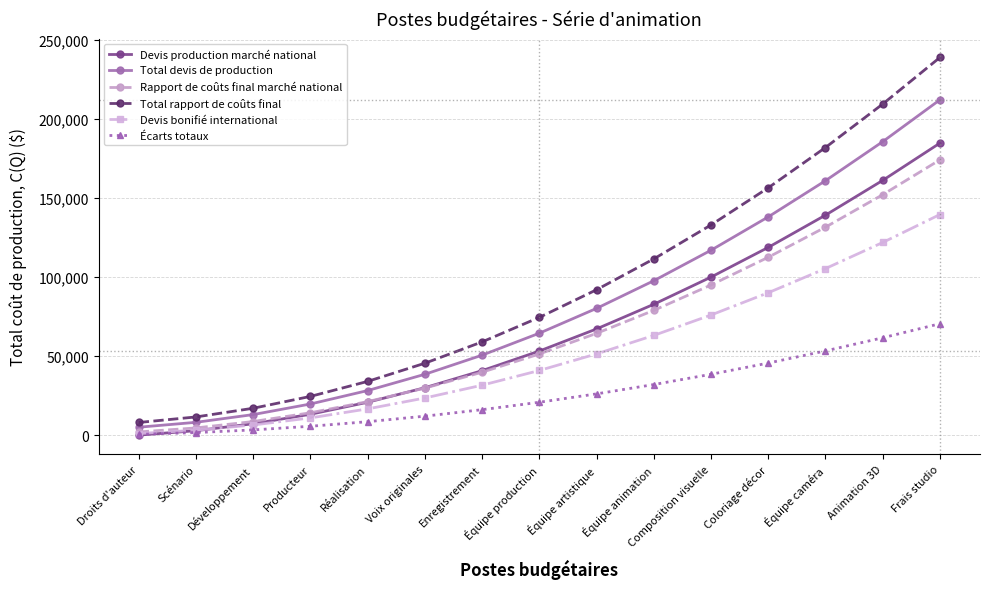

Rank the series by their maximum value, from highest to lowest.

Total rapport de coûts final, Total devis de production, Devis production marché national, Rapport de coûts final marché national, Devis bonifié international, Écarts totaux